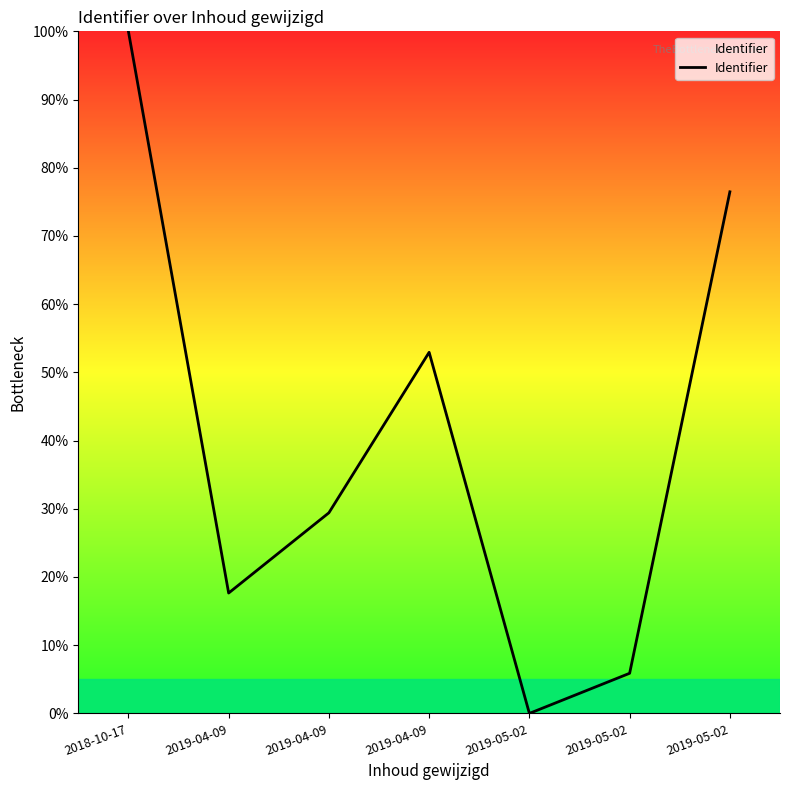

What is the difference between the values at 2019-04-09 and 2019-05-02?

58.8